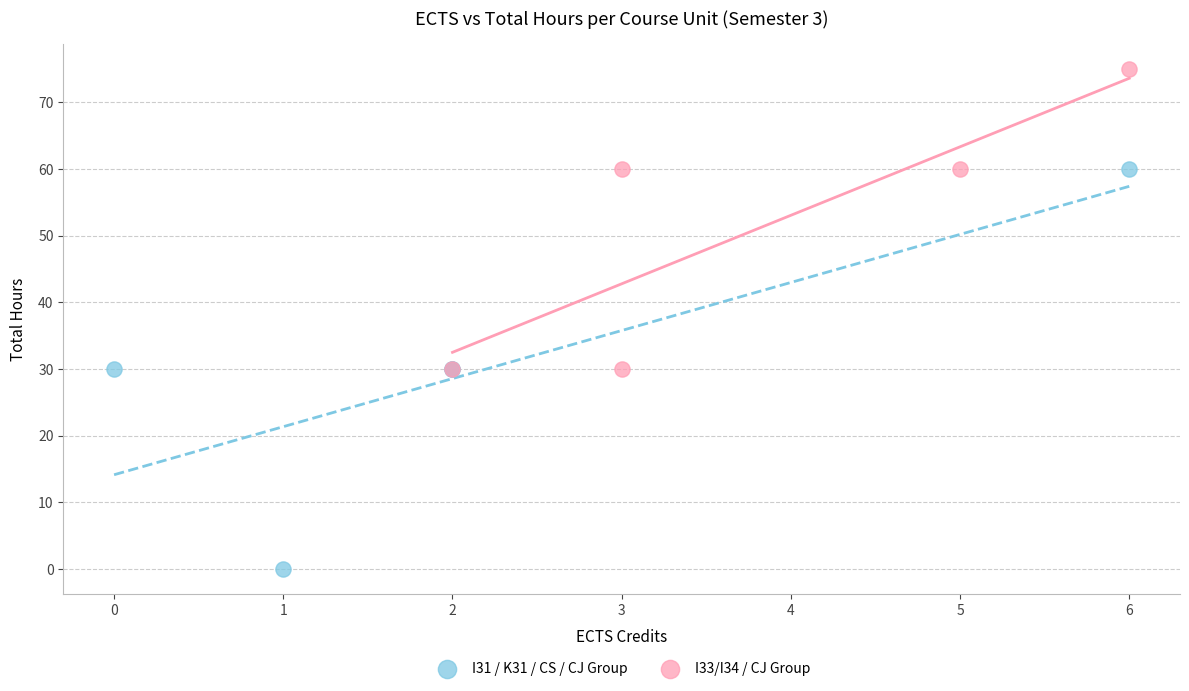

Which series has the widest spread of Y values?

I31 / K31 / CS / CJ Group